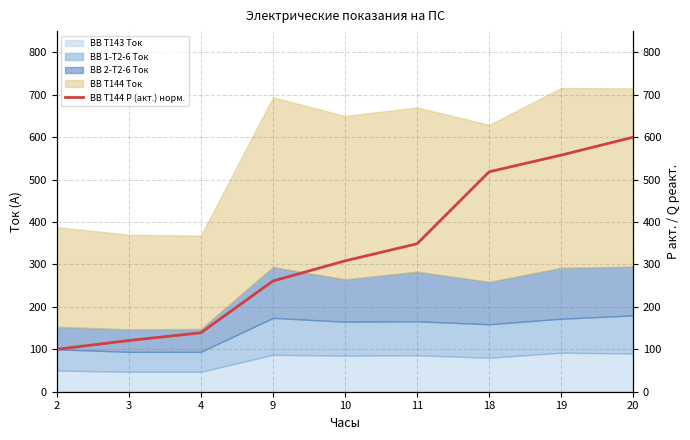

Reading right to left, extract all data points from this chart.

600.0	557.7	518.4	348.7	308.4	261.0	138.9	120.7	100.0